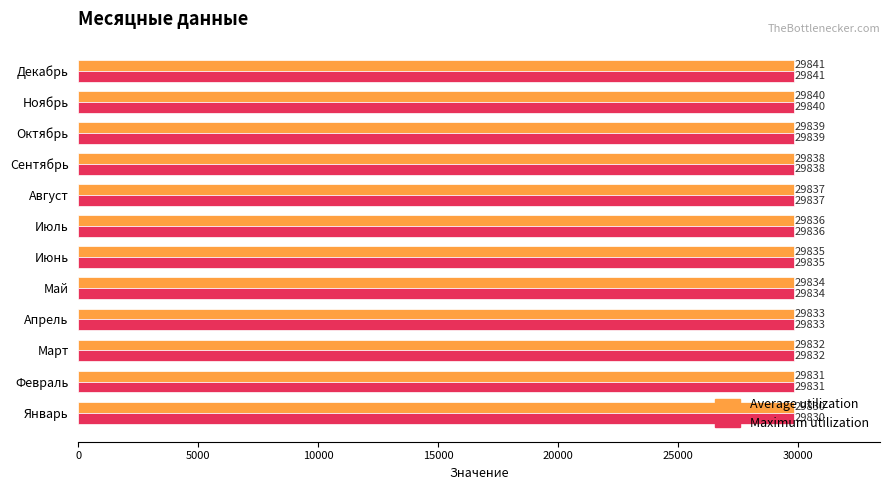

Where is Average utilization nearest to the value 29835?

Июнь